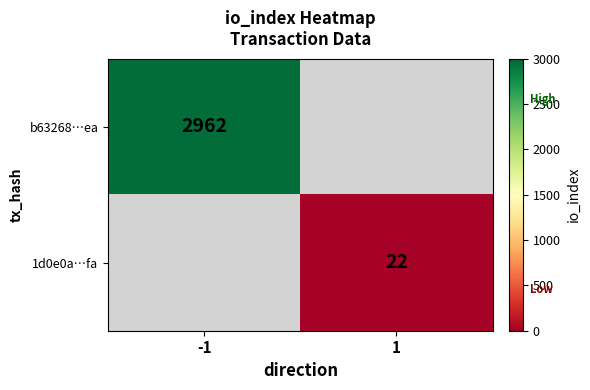

At which category does the chart reach its minimum across all series?

1